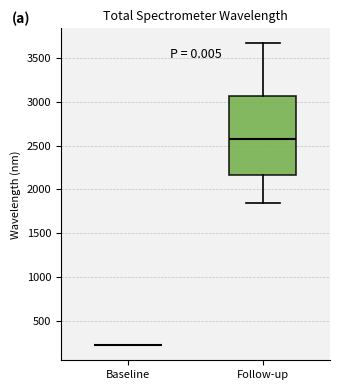

Comparing the boxes themselves (not the whiskers), which one is the tallest?

Follow-up